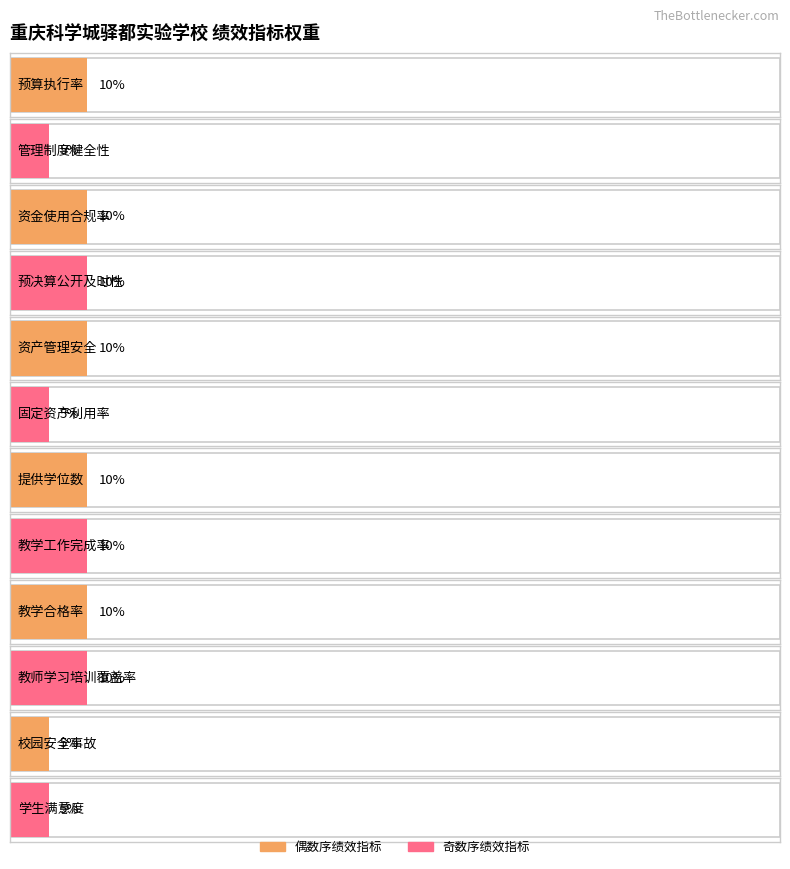

What is the value of the 10th bar from the left?

10